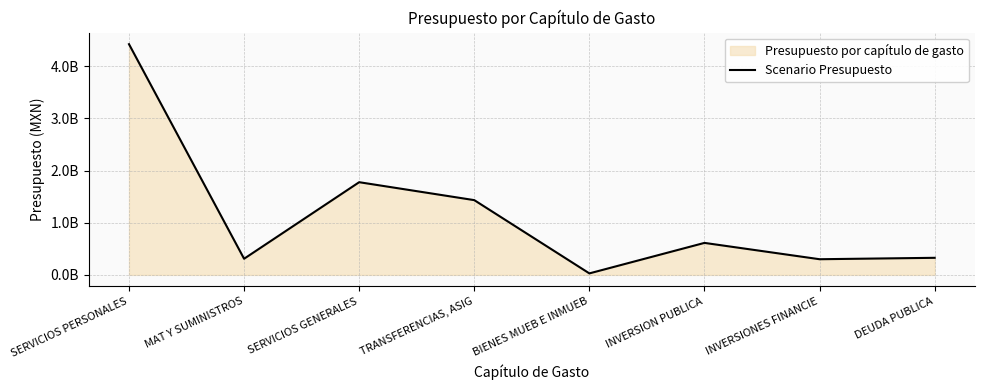

Where is the first local minimum?

MAT Y SUMINISTROS